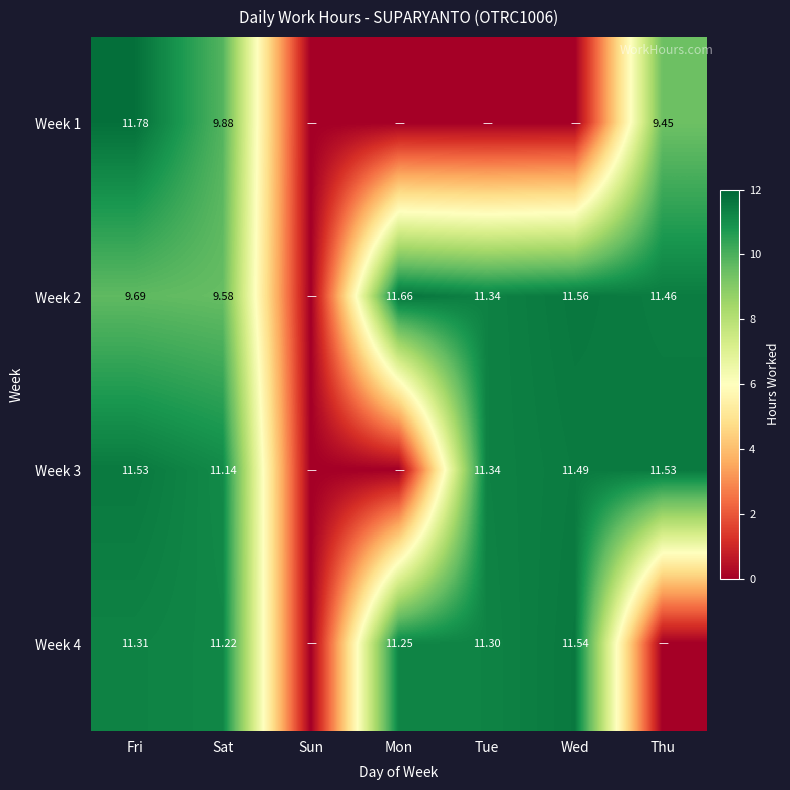

How many data points does each series have?

7